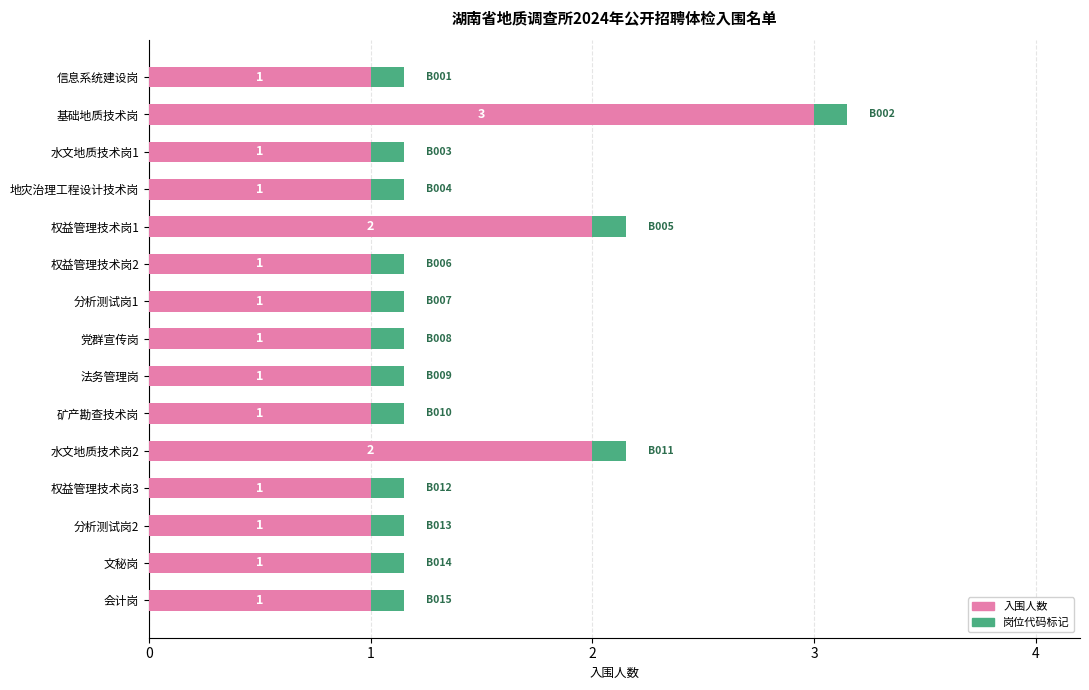

Which category has the highest value in the 入围人数 series?

基础地质技术岗